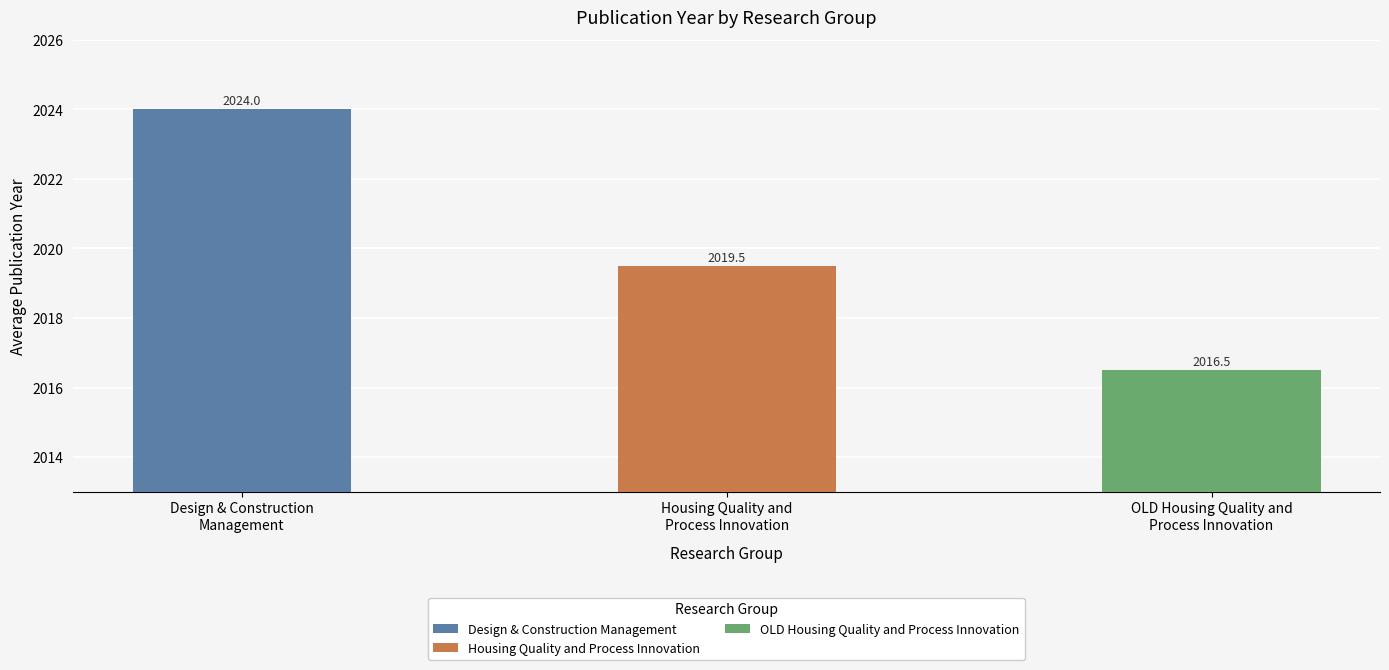

At which category does the chart reach its peak across all series?

Design & Construction Management